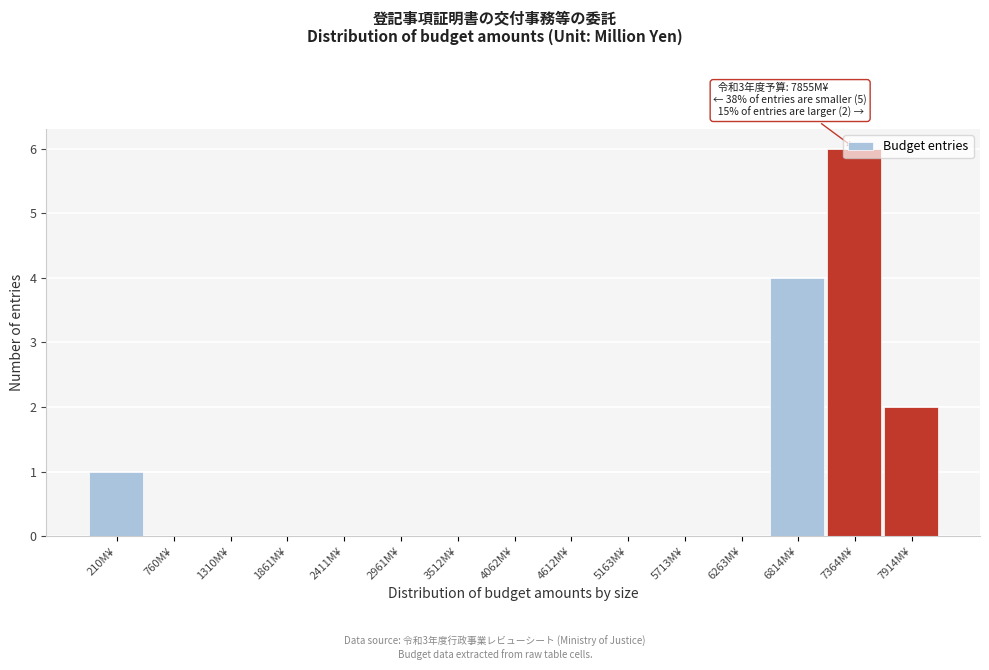

The value at 2961M¥ is 0. True or false?

True